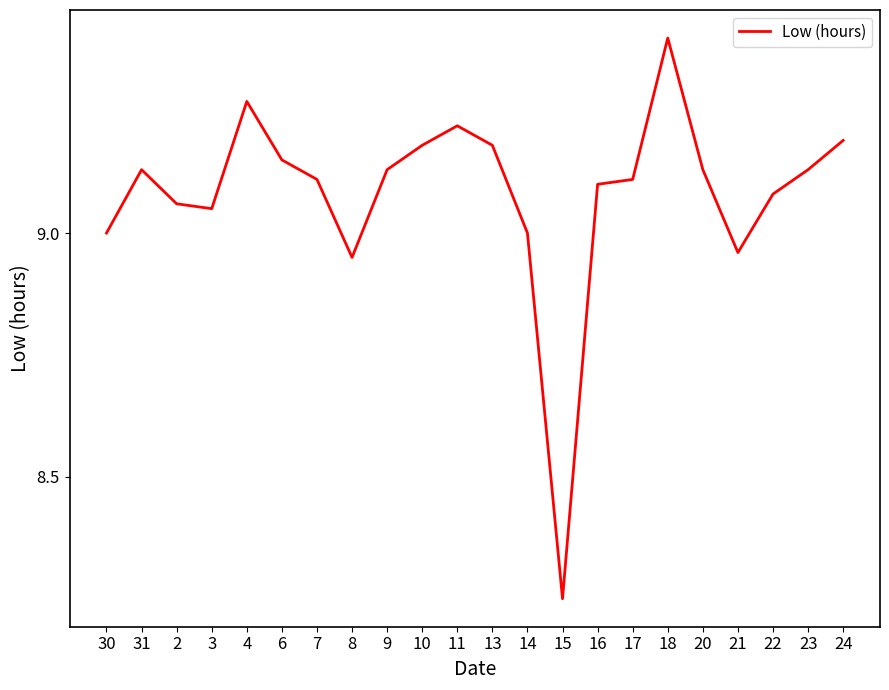

Between 22 and 24, which is larger?

24